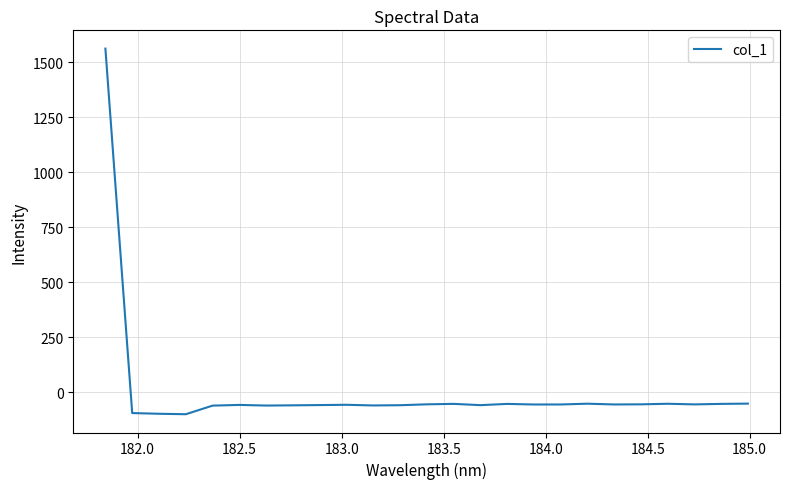

Count the number of values greater than -55.

9